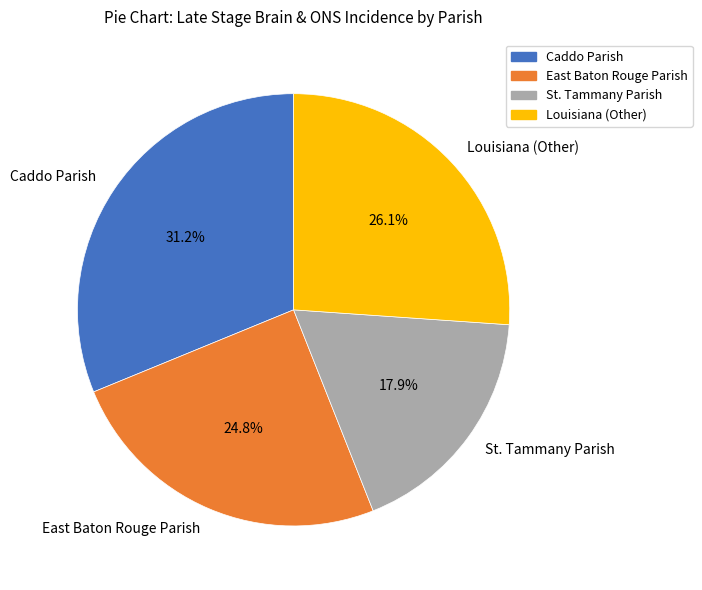

What is the largest slice in the pie chart?

Caddo Parish